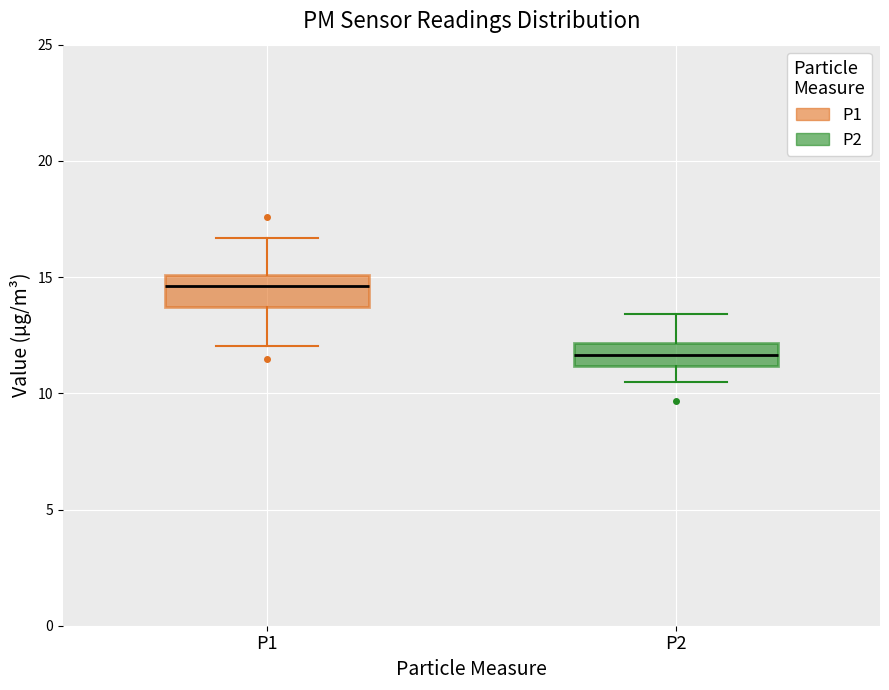

Which box's median line is the lowest?

P2